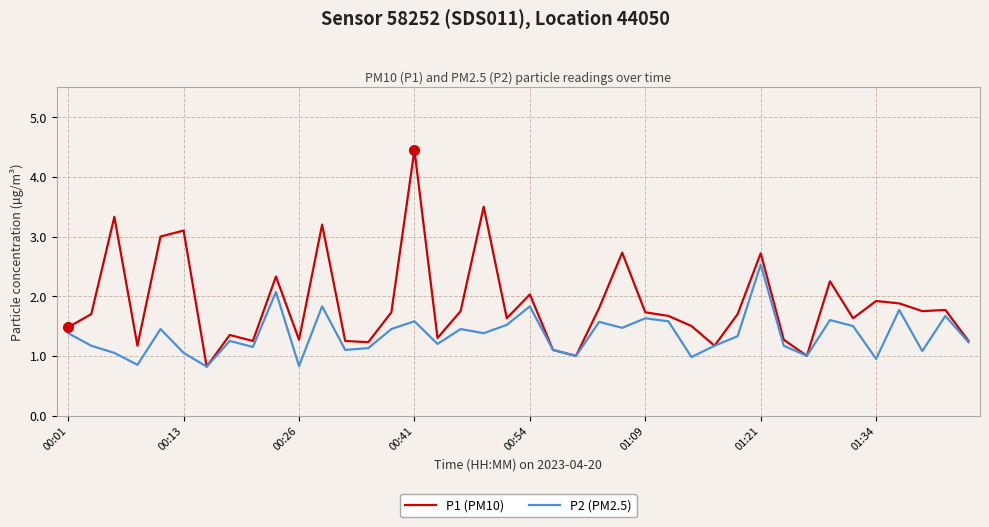

List the series in order of their overall mean, lowest first.

P2 (PM2.5), P1 (PM10)